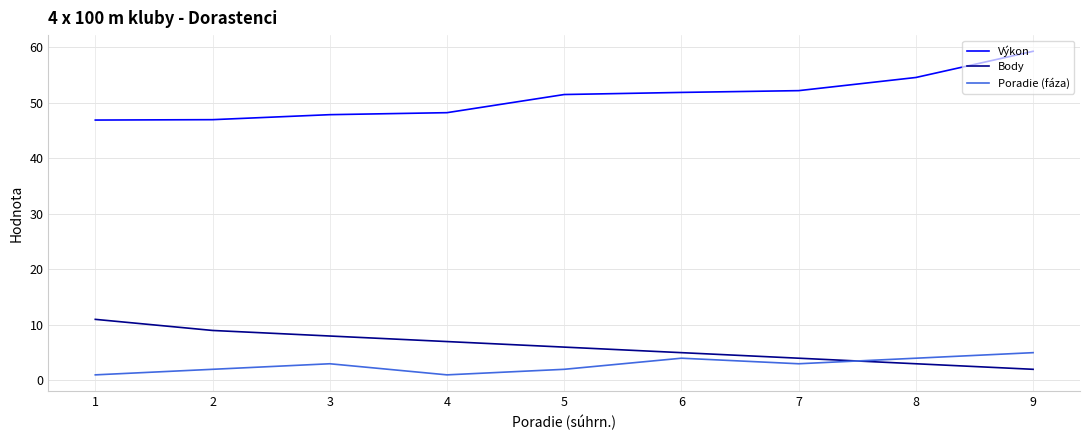

At which label does Výkon first exceed 51?

5